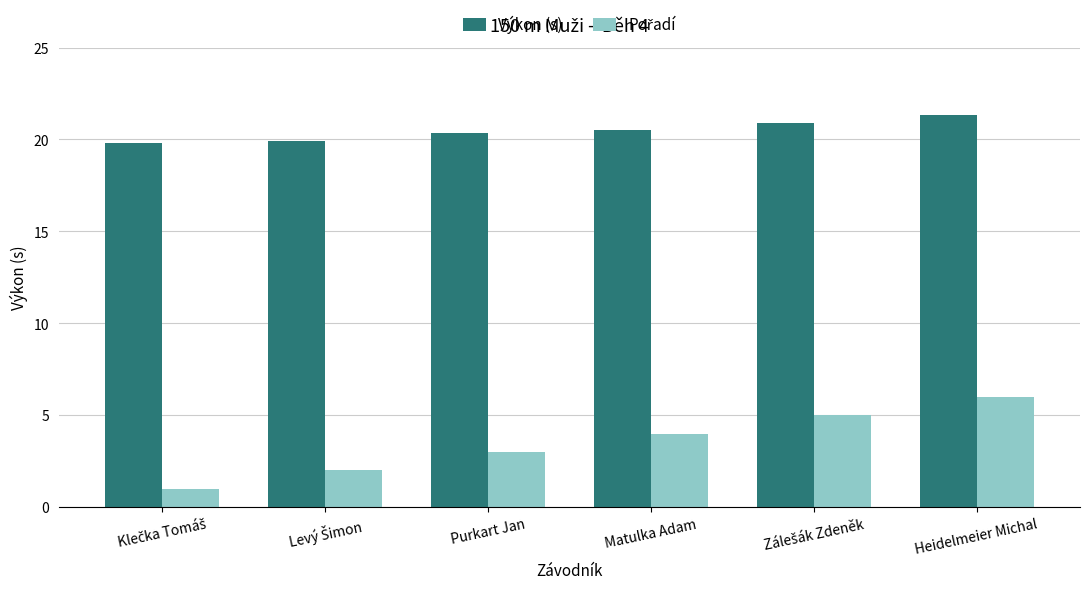

At which category is the sum across all series the highest?

Heidelmeier Michal